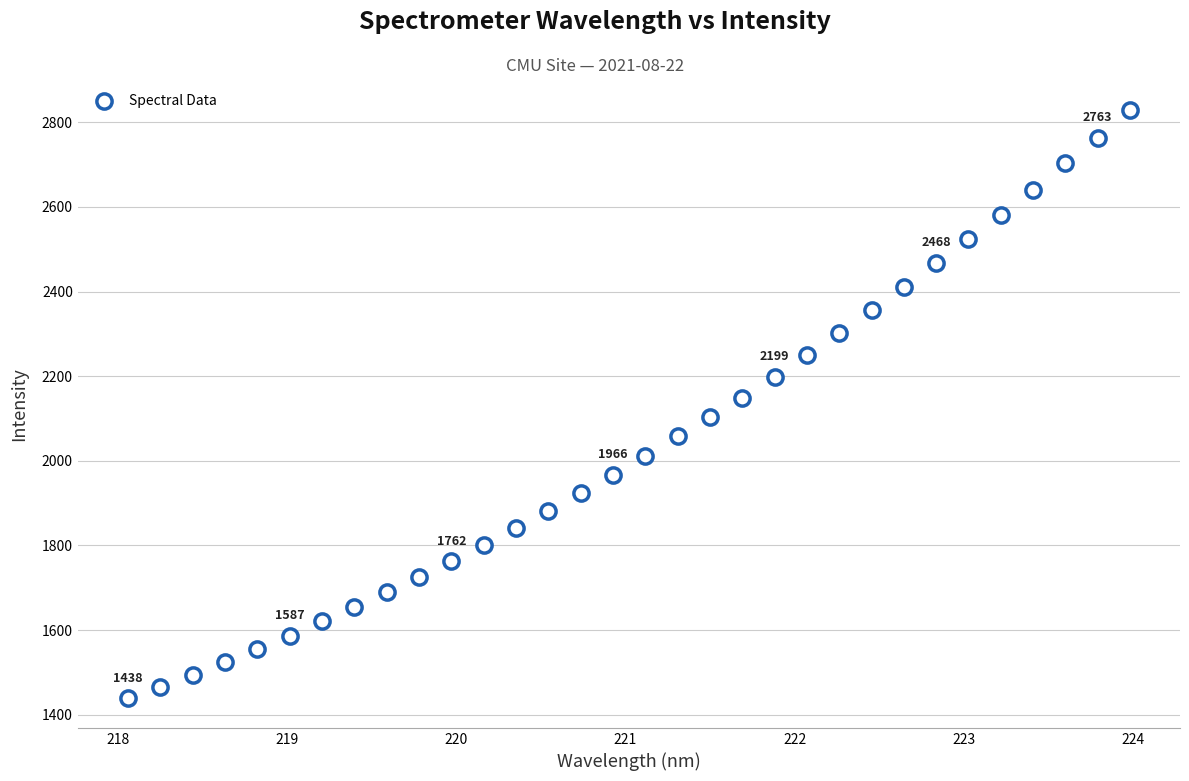

What is the range of X values (max minus min)?

5.9